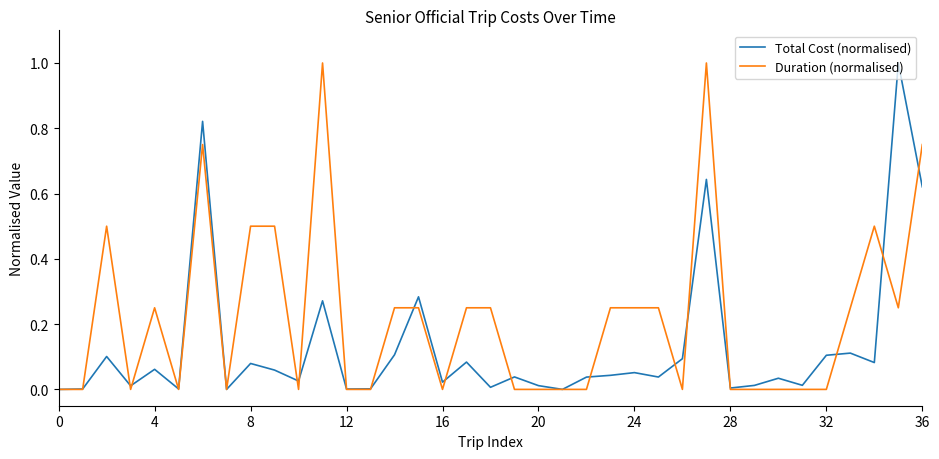

Which series has the largest total across all categories?

Duration (normalised)